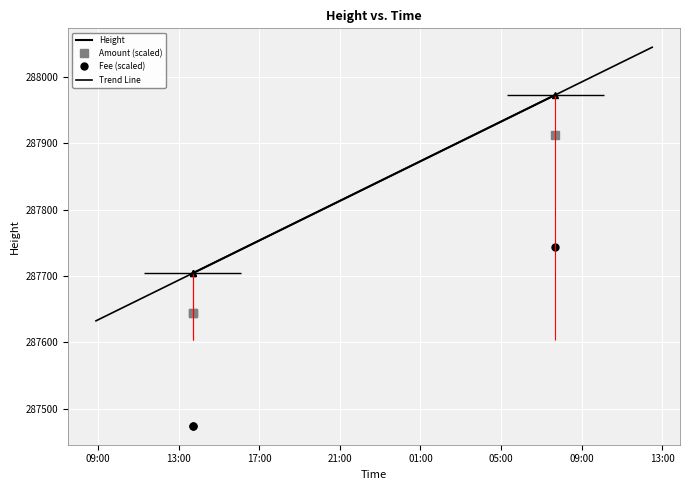

Reading left to right, extract all data points from this chart.

Height: 287704	287704	287973
Amount: 5	5	5
Fee: 1	1	1